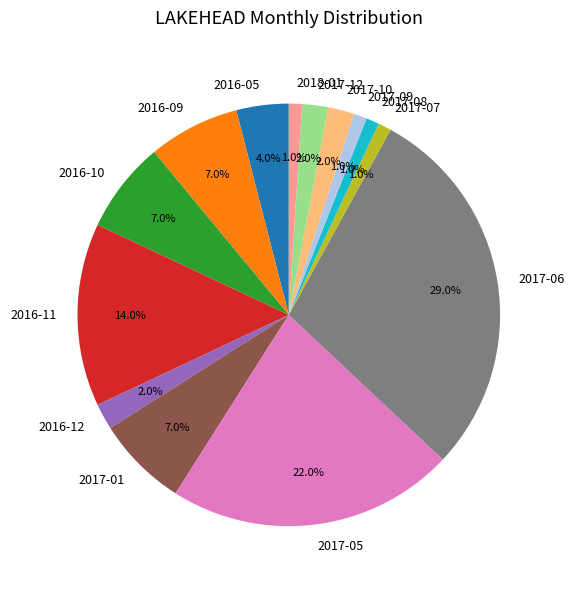

Which slice is the largest?

2017-06